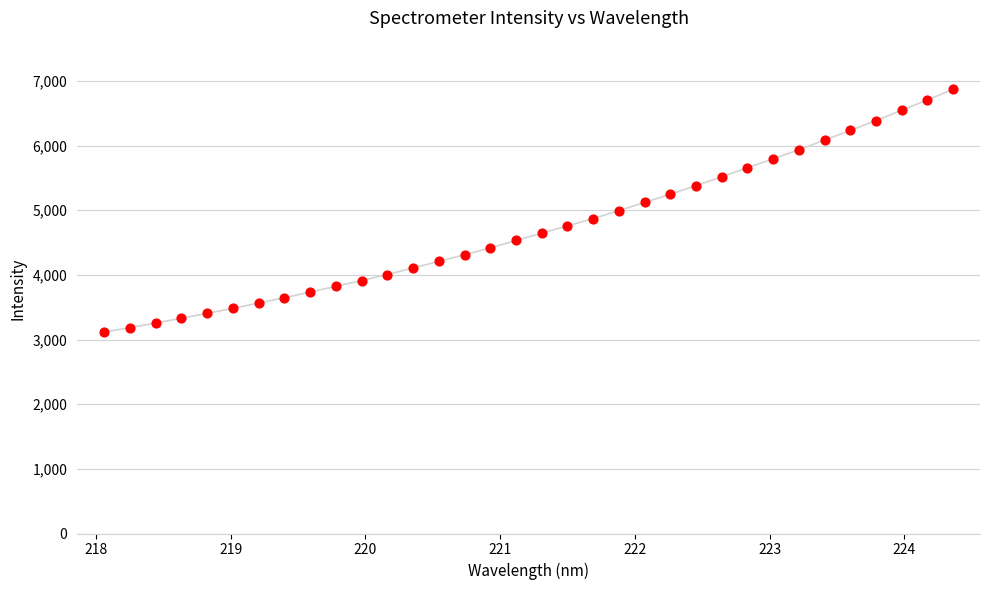

What is the smallest value displayed?

3116.8